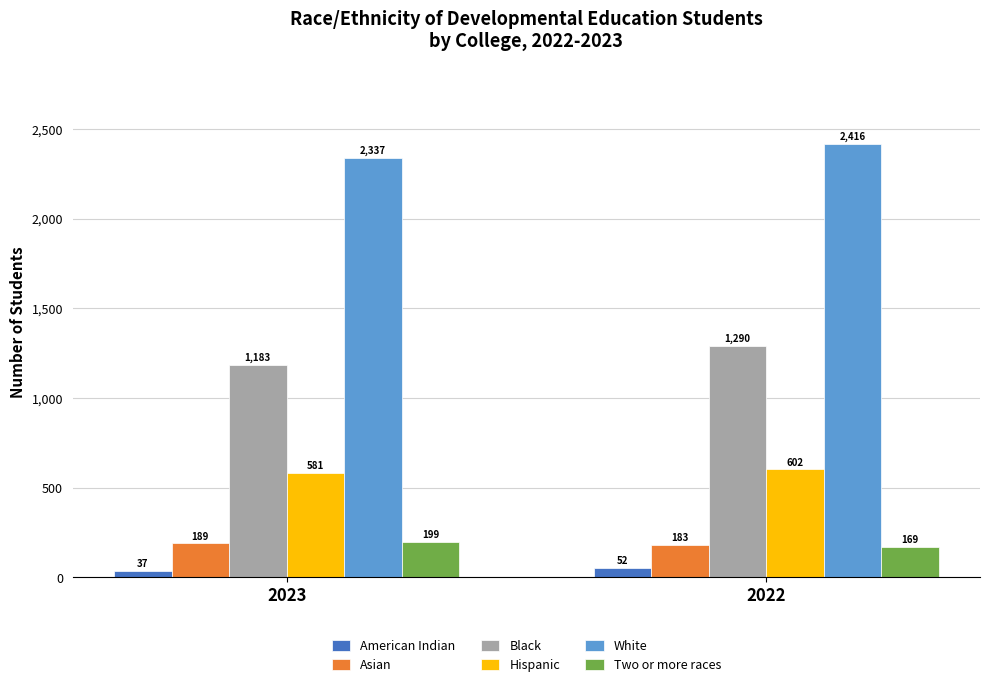

What is the approximate value of Hispanic at 2022?

602